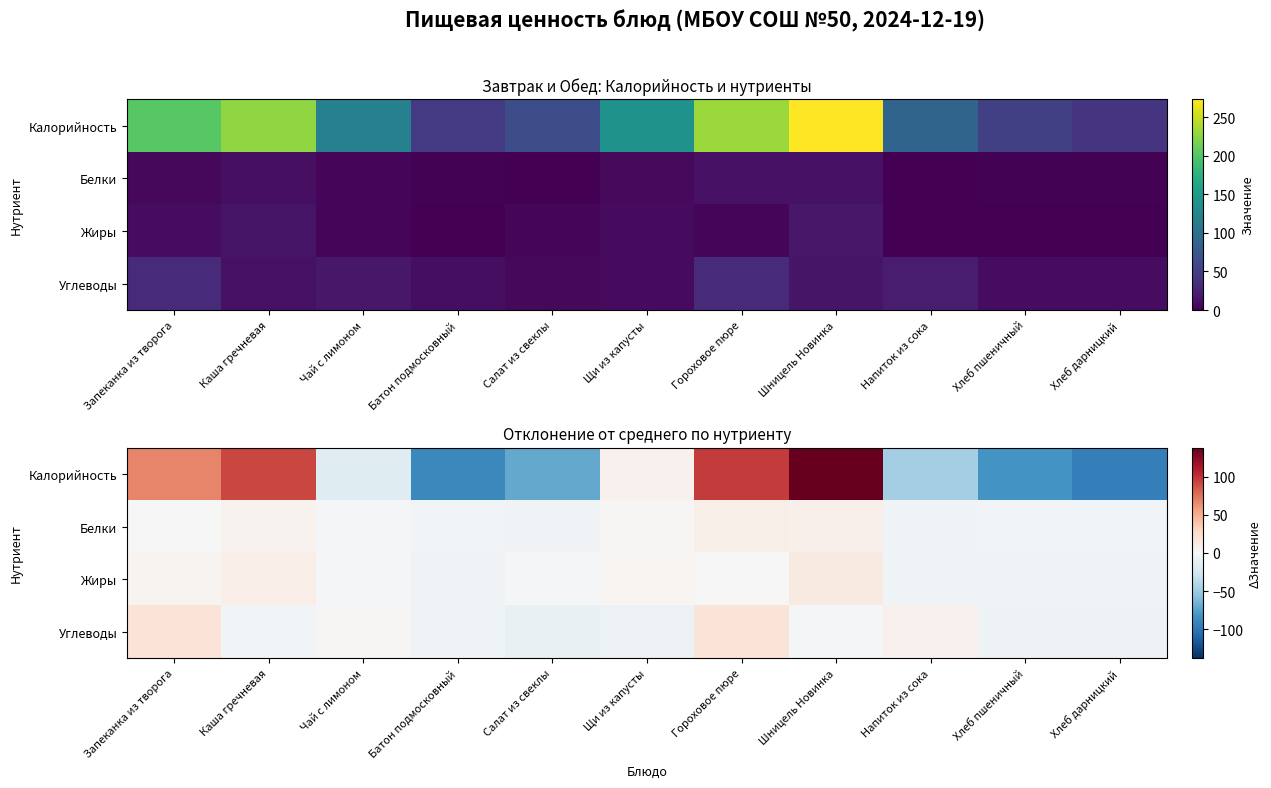

Which category has the lowest value across all series?

Хлеб дарницкий